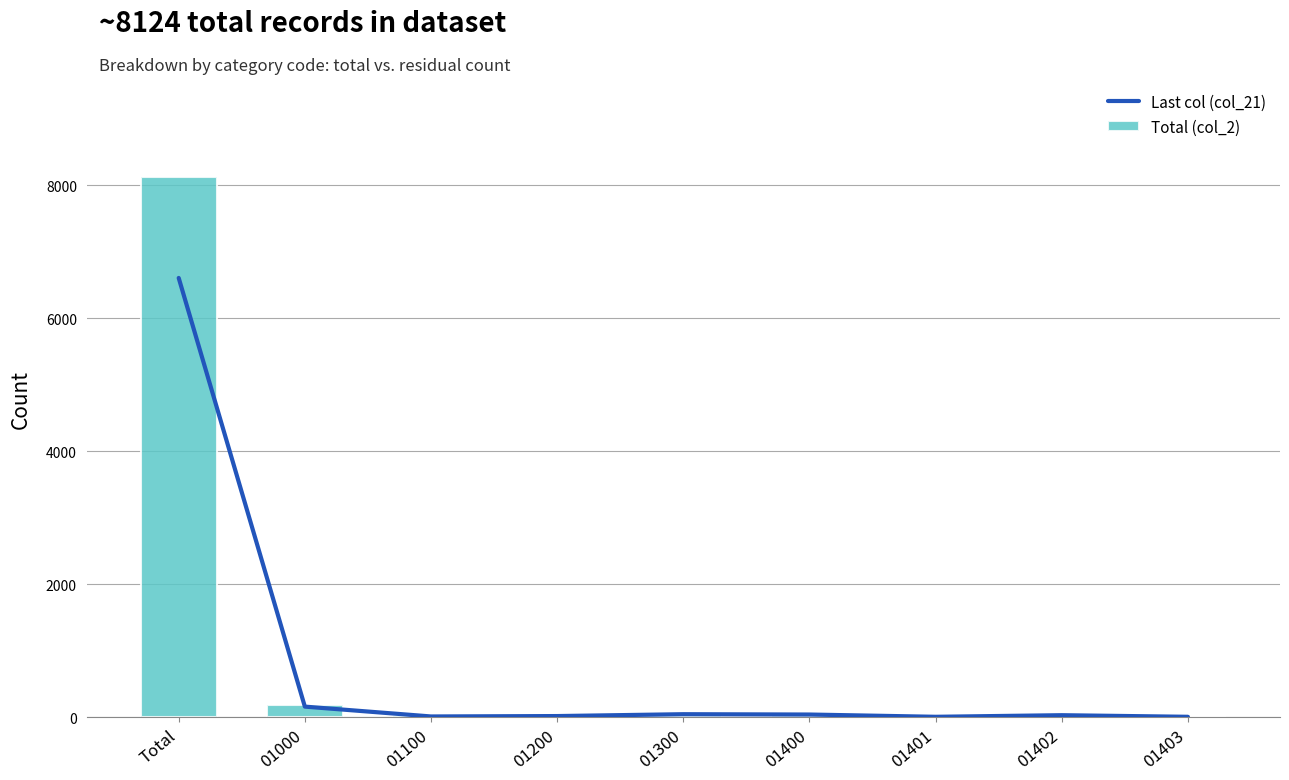

What is the difference between the maximum and minimum values in the Total (col_2) series?

8117